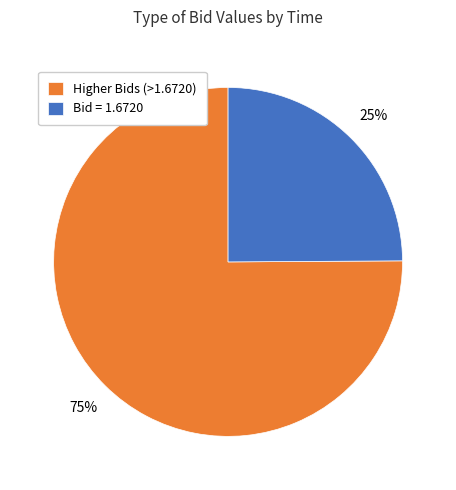

True or false: Bid = 1.6720 accounts for 32% of the total.

False